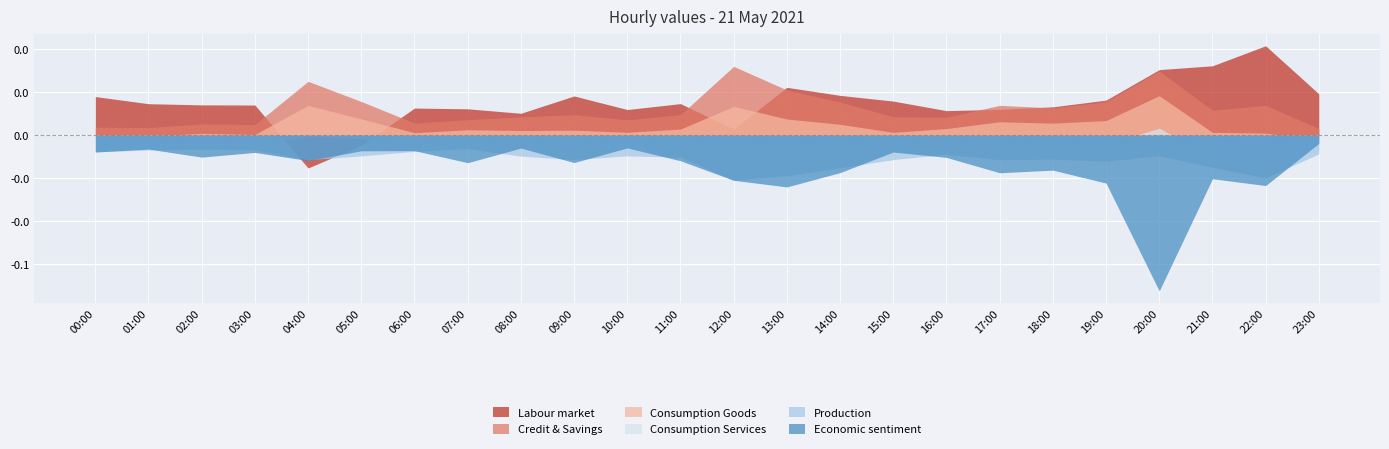

Count the number of categories in the chart.

24